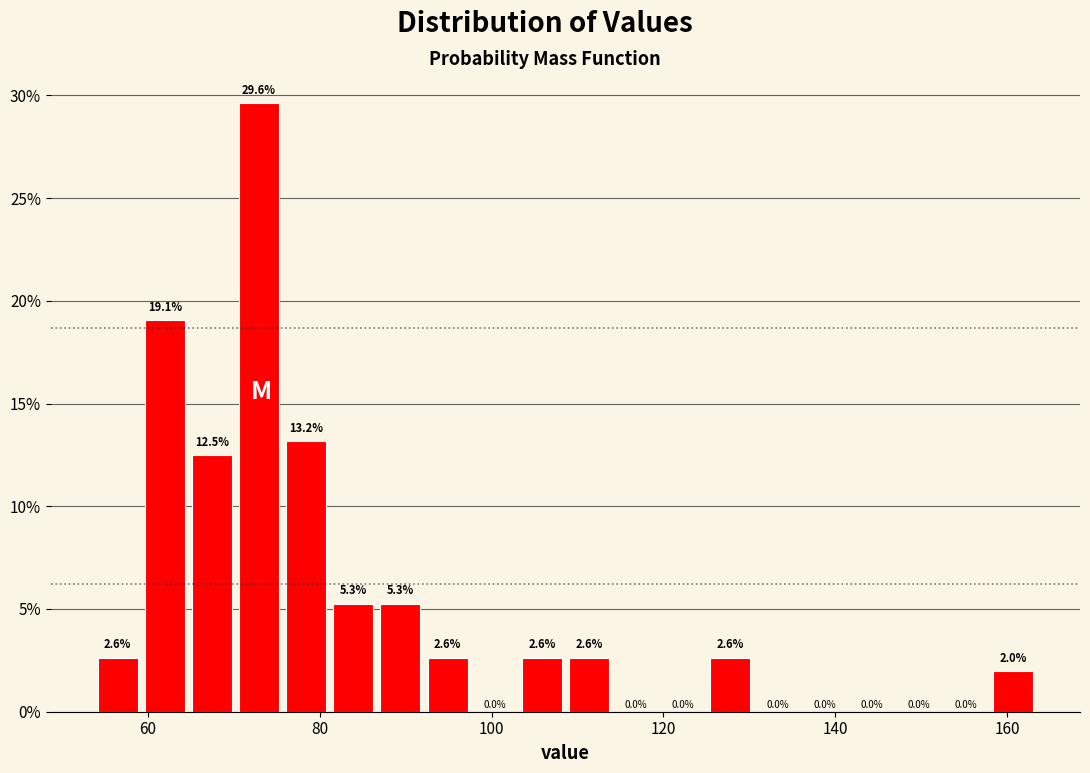

Read against the x-axis, roughly where is the centre of the tallest bar?

72